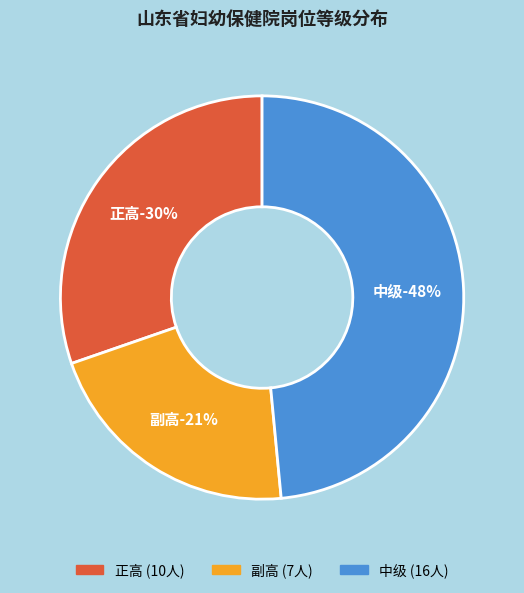

Is there a majority slice in this chart?

No